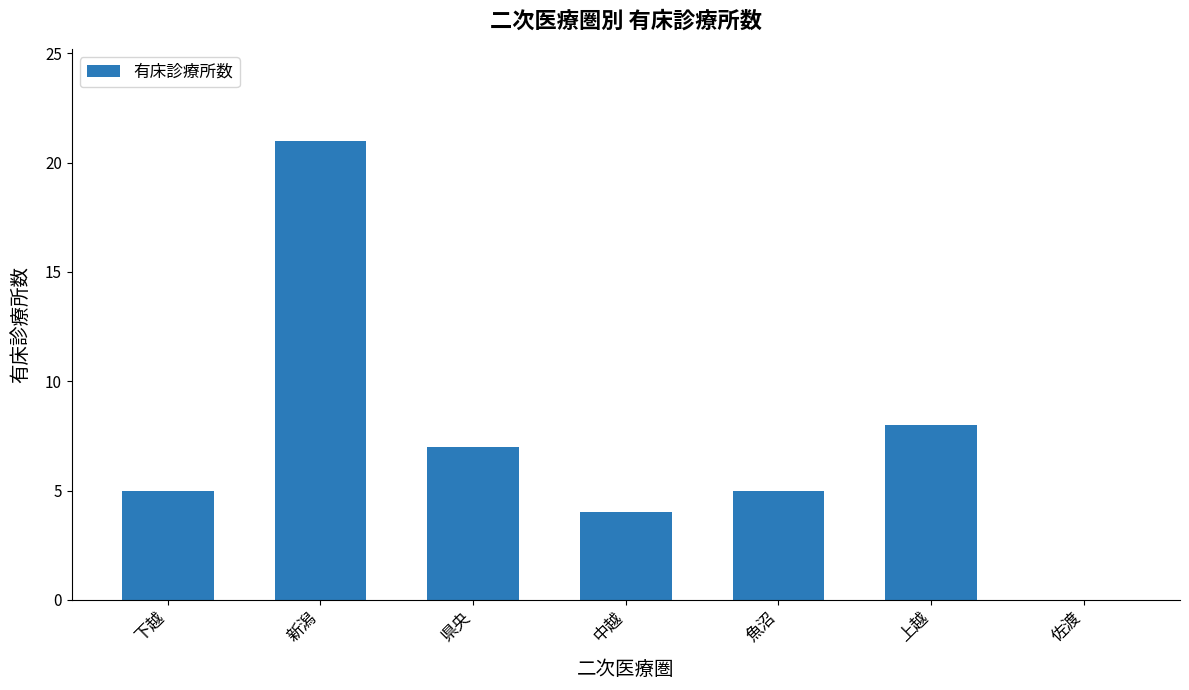

What is the maximum value shown in the chart?

21